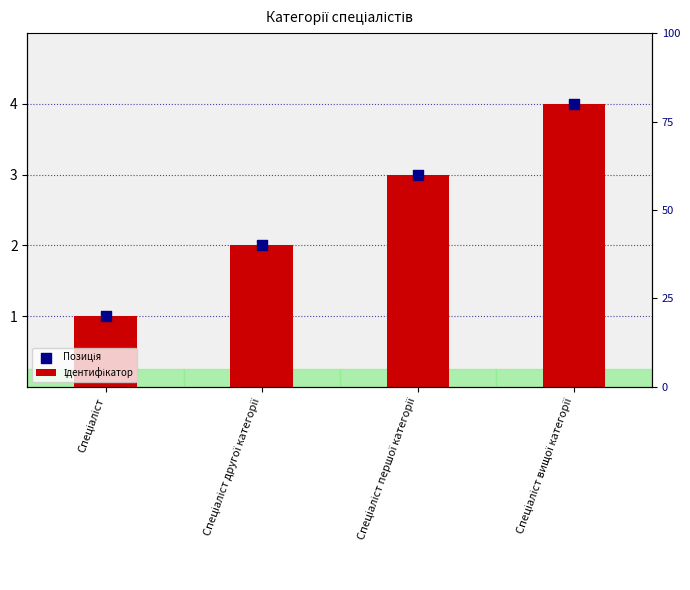

Is the value of Позиція at Спеціаліст вищої категорії greater than the value of Ідентифікатор at Спеціаліст першої категорії?

Yes